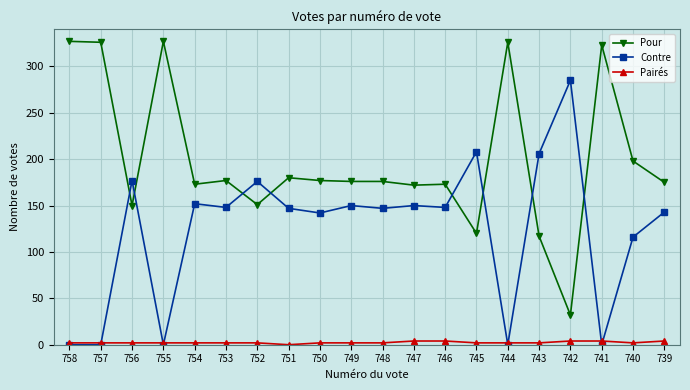

Which category has the lowest value in the Pour series?

742